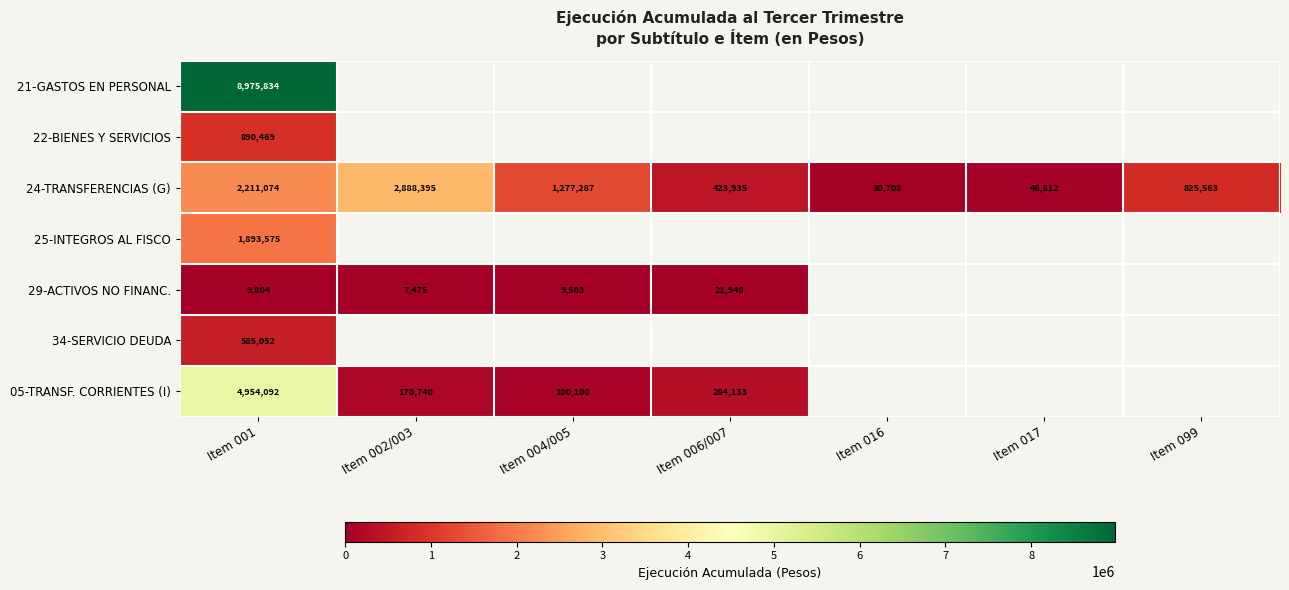

How many distinct data groups are displayed?

7